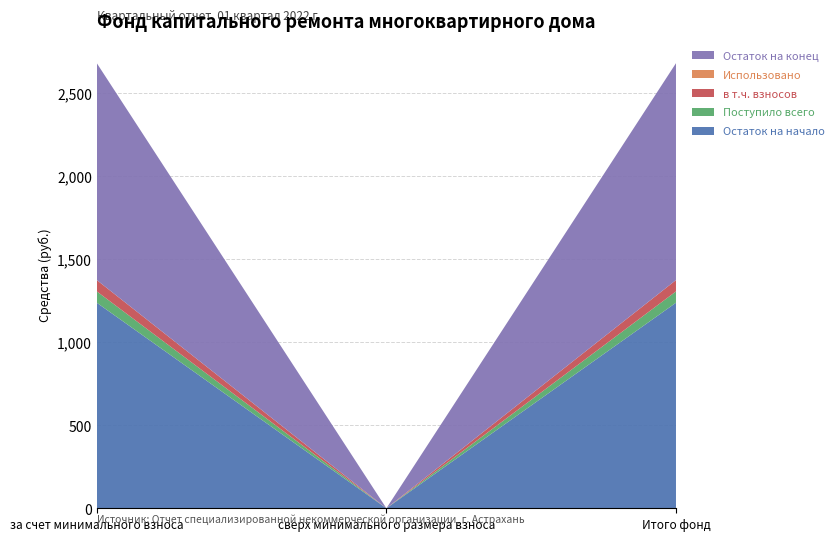

Reading left to right, what are all the values shown in this chart?

Остаток на начало: за счет минимального взноса=1238.6	сверх минимального размера взноса=0.0	Итого фонд=1238.6
Поступило всего: за счет минимального взноса=68.3	сверх минимального размера взноса=0.0	Итого фонд=68.3
в т.ч. взносов: за счет минимального взноса=68.3	сверх минимального размера взноса=0.0	Итого фонд=68.3
Использовано: за счет минимального взноса=0.0	сверх минимального размера взноса=0.0	Итого фонд=0.0
Остаток на конец: за счет минимального взноса=1306.8	сверх минимального размера взноса=0.0	Итого фонд=1306.8